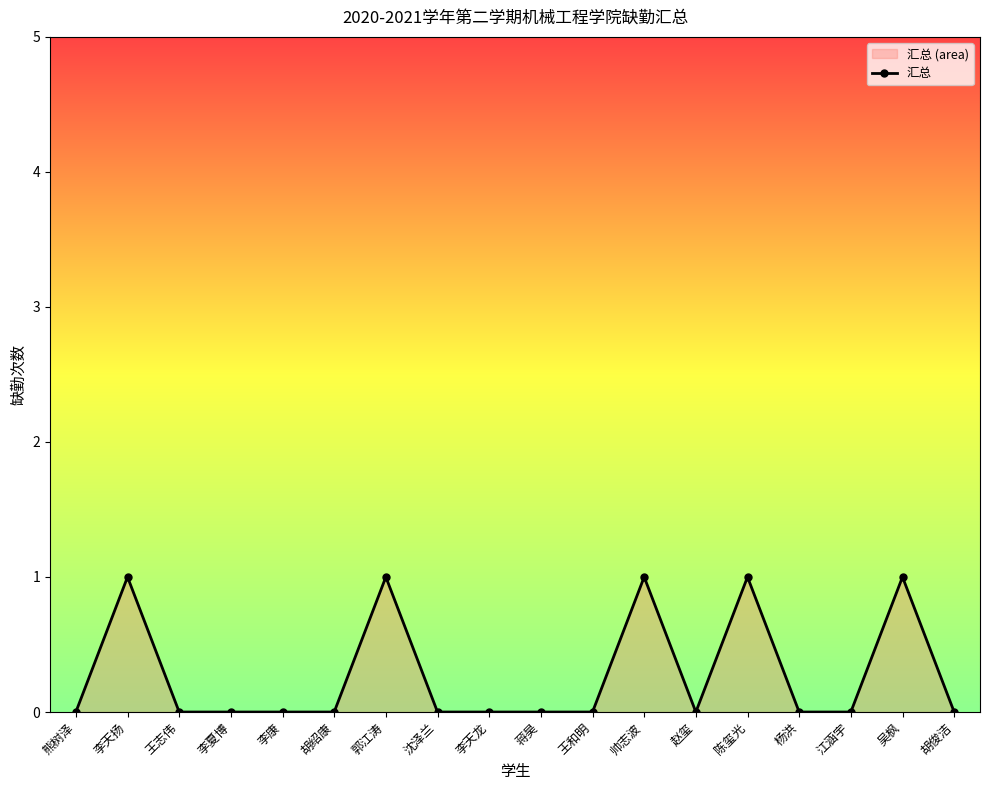

What is the label of the 12th point from the left?

帅志波